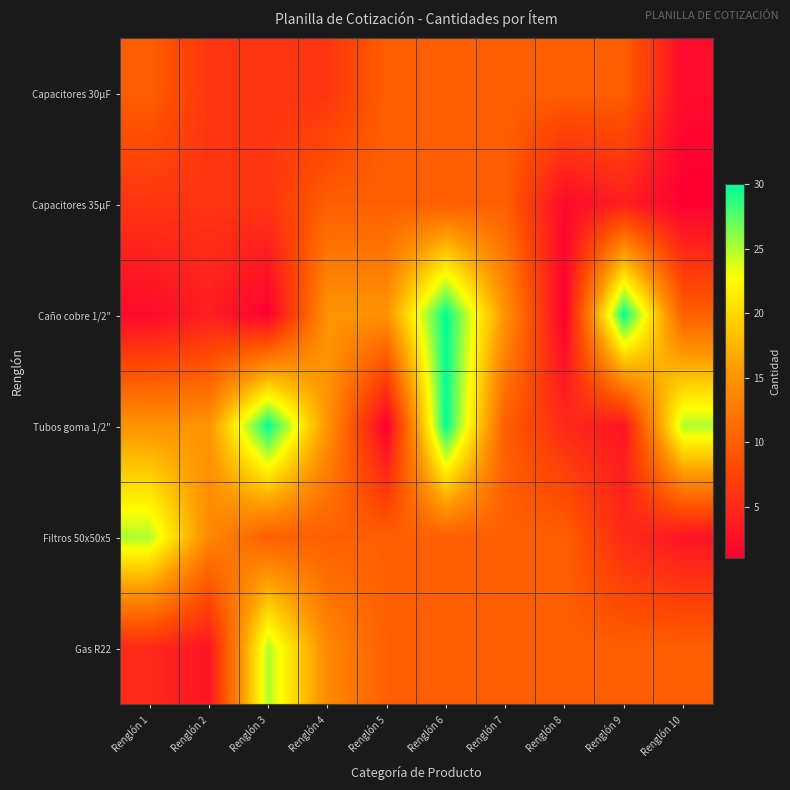

Reading left to right, transcribe all the data shown in this chart.

Capacitores 30µF: Renglón 1=10	Renglón 2=6	Renglón 3=6	Renglón 4=6	Renglón 5=10	Renglón 6=10	Renglón 7=10	Renglón 8=10	Renglón 9=10	Renglón 10=2
Capacitores 35µF: Renglón 1=6	Renglón 2=6	Renglón 3=6	Renglón 4=10	Renglón 5=10	Renglón 6=10	Renglón 7=10	Renglón 8=2	Renglón 9=4	Renglón 10=1
Caño cobre 1/2": Renglón 1=2	Renglón 2=4	Renglón 3=1	Renglón 4=15	Renglón 5=15	Renglón 6=30	Renglón 7=15	Renglón 8=1	Renglón 9=30	Renglón 10=10
Tubos goma 1/2": Renglón 1=15	Renglón 2=15	Renglón 3=30	Renglón 4=15	Renglón 5=1	Renglón 6=30	Renglón 7=10	Renglón 8=5	Renglón 9=3	Renglón 10=25
Filtros 50x50x5: Renglón 1=25	Renglón 2=14	Renglón 3=10	Renglón 4=10	Renglón 5=10	Renglón 6=10	Renglón 7=10	Renglón 8=10	Renglón 9=5	Renglón 10=3
Gas R22: Renglón 1=5	Renglón 2=3	Renglón 3=25	Renglón 4=14	Renglón 5=10	Renglón 6=10	Renglón 7=10	Renglón 8=10	Renglón 9=10	Renglón 10=10